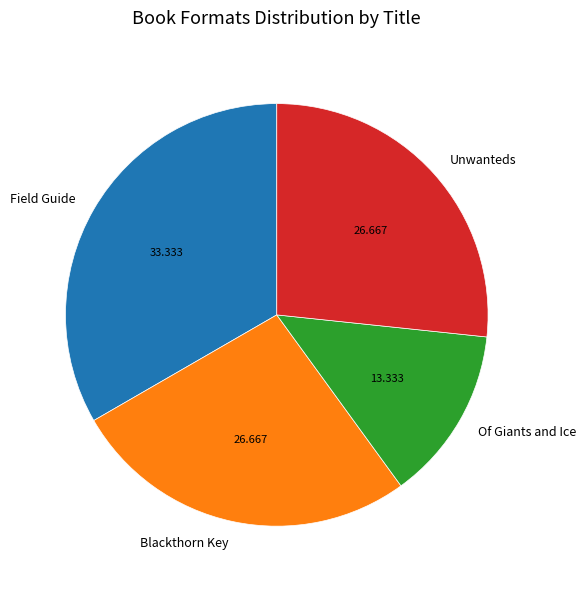

Which category has the biggest portion of the pie?

Field Guide